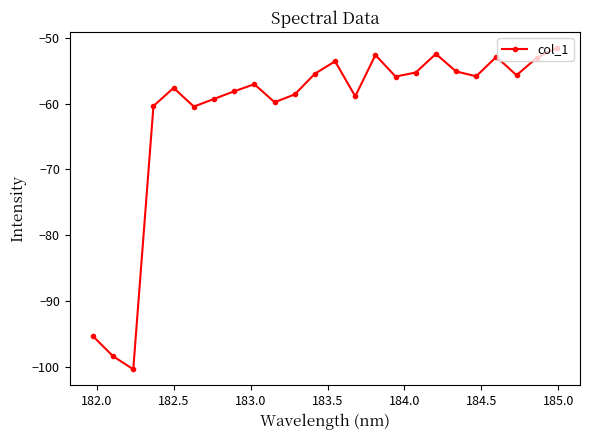

How many interior local peaks (higher than both neighbors) does the data have?

6